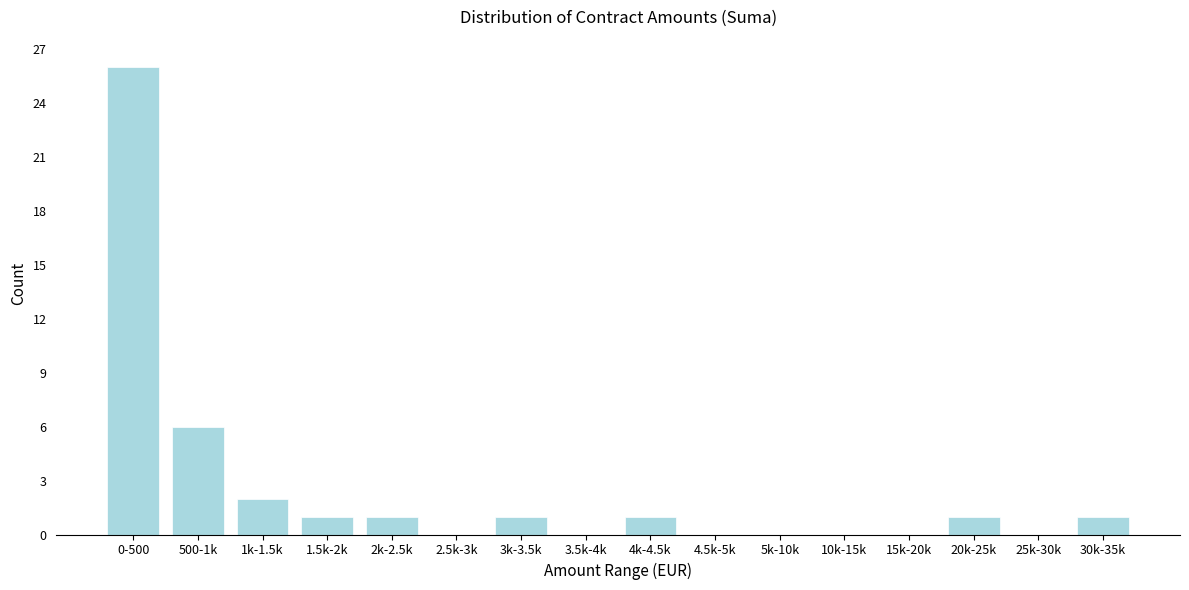

Reading left to right, extract all data points from this chart.

0-500=26	500-1k=6	1k-1.5k=2	1.5k-2k=1	2k-2.5k=1	2.5k-3k=0	3k-3.5k=1	3.5k-4k=0	4k-4.5k=1	4.5k-5k=0	5k-10k=0	10k-15k=0	15k-20k=0	20k-25k=1	25k-30k=0	30k-35k=1